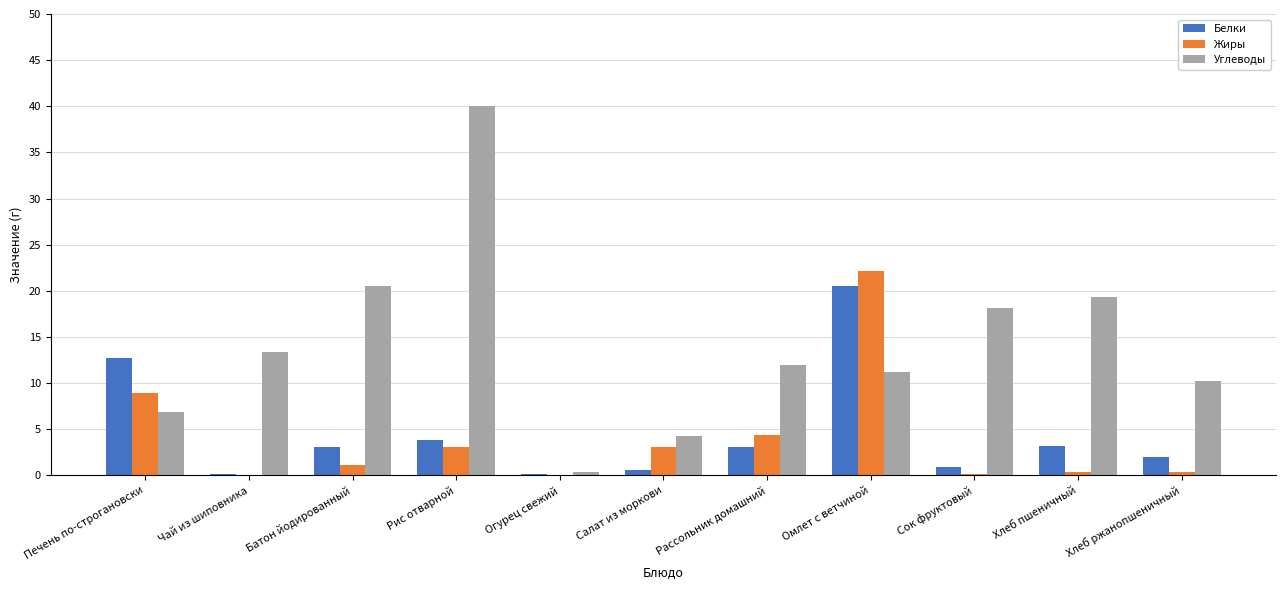

Between Печень по-строгановски and Омлет с ветчиной, which series saw the biggest shift?

Жиры